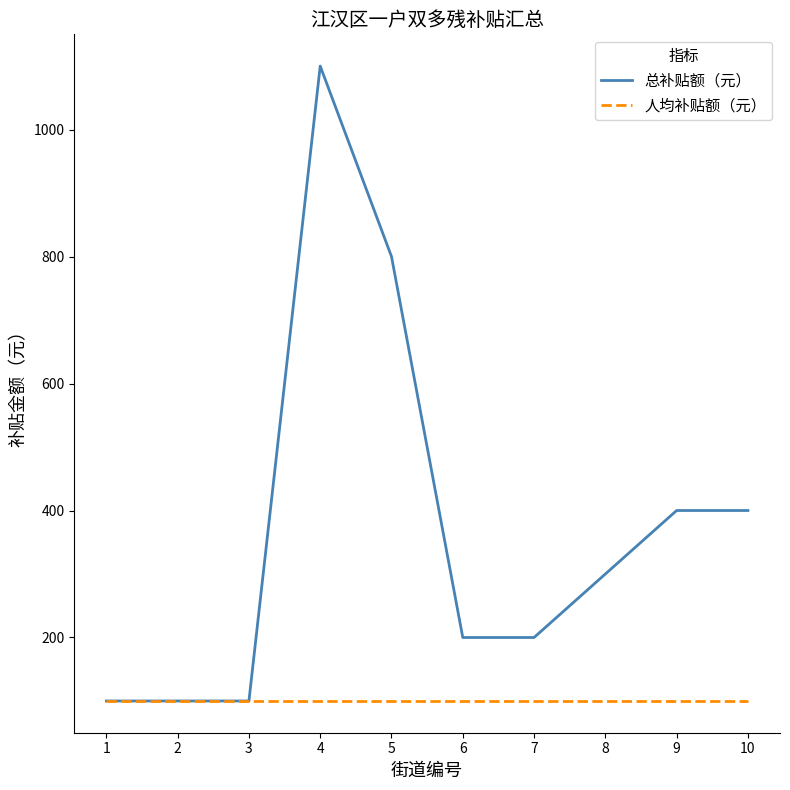

List the series in order of their peak value, highest first.

总补贴额（元）, 人均补贴额（元）